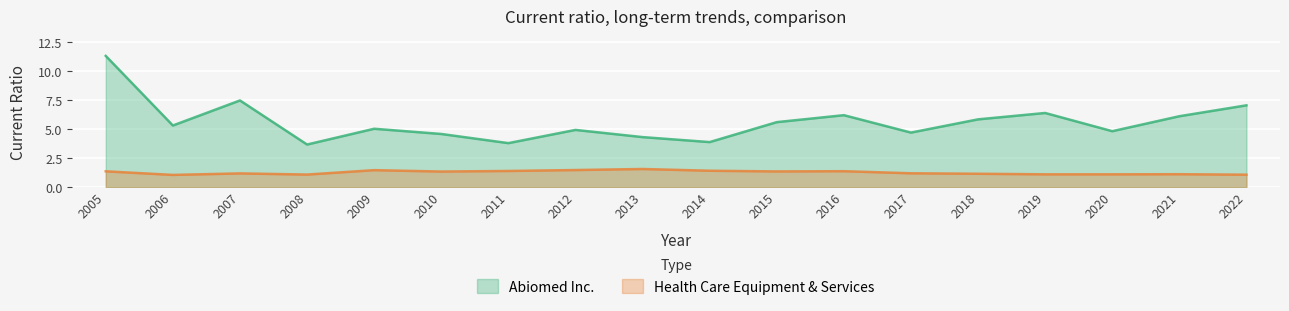

In Abiomed Inc., how many points are lower than both neighbors (excluding endpoints)?

6